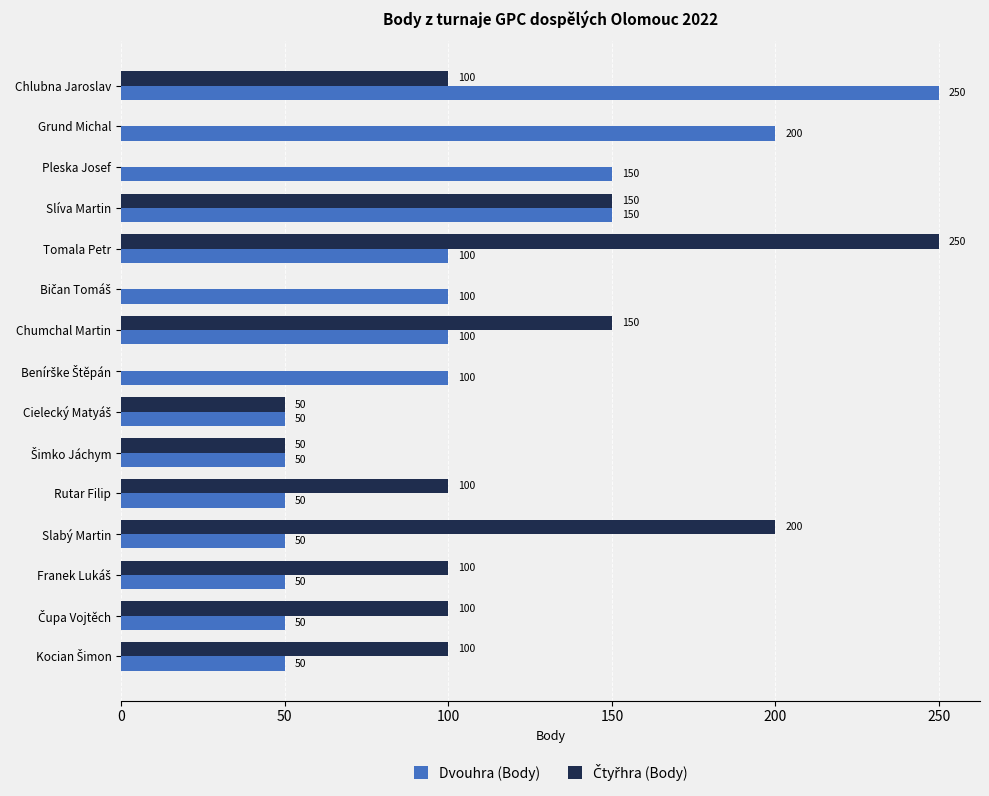

What is the greatest value displayed?

250